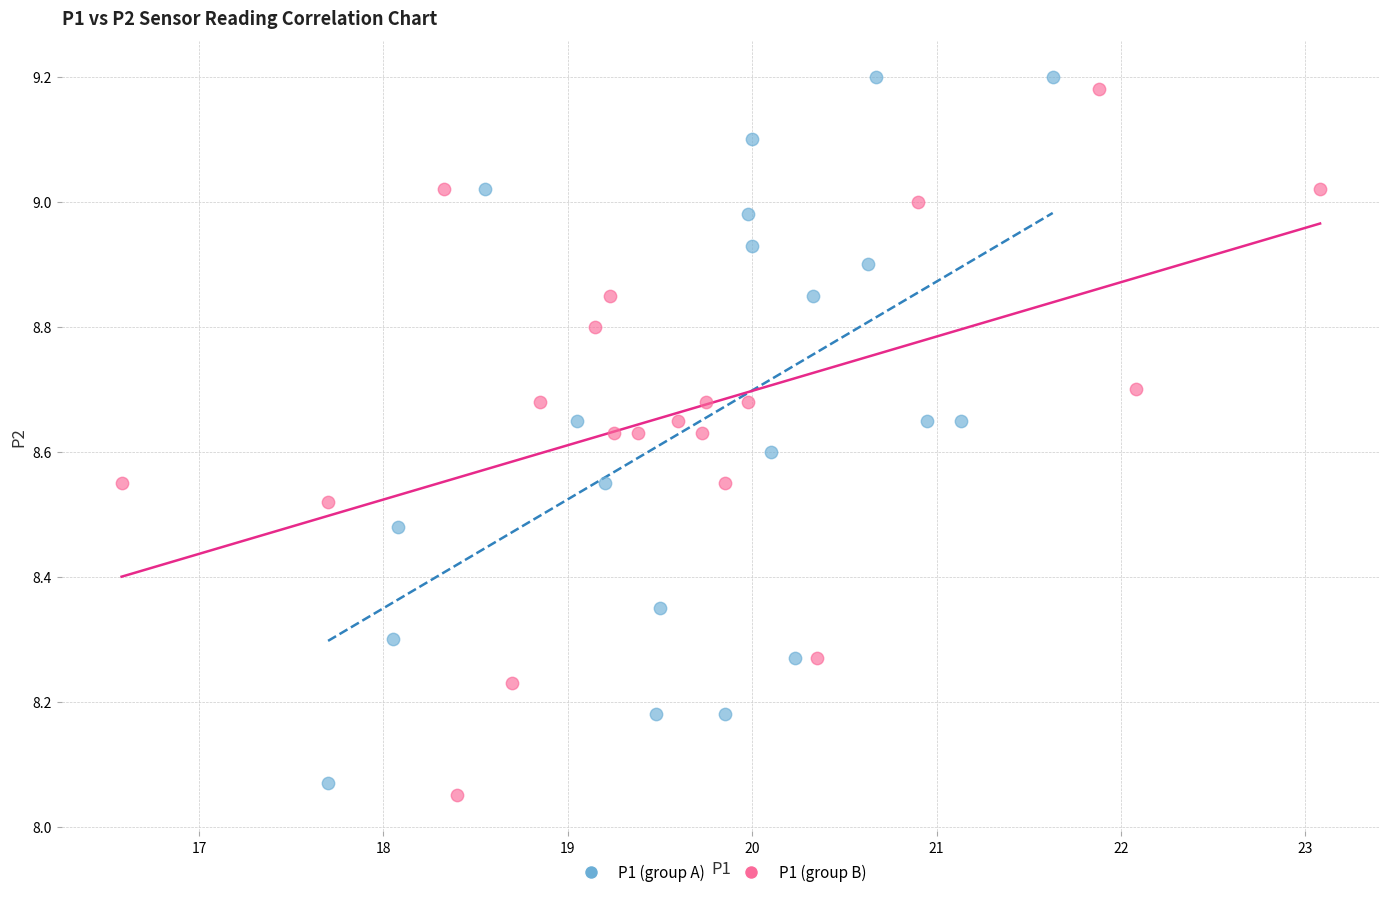

What are all the series names shown in the legend?

P1 (group A), P1 (group B)